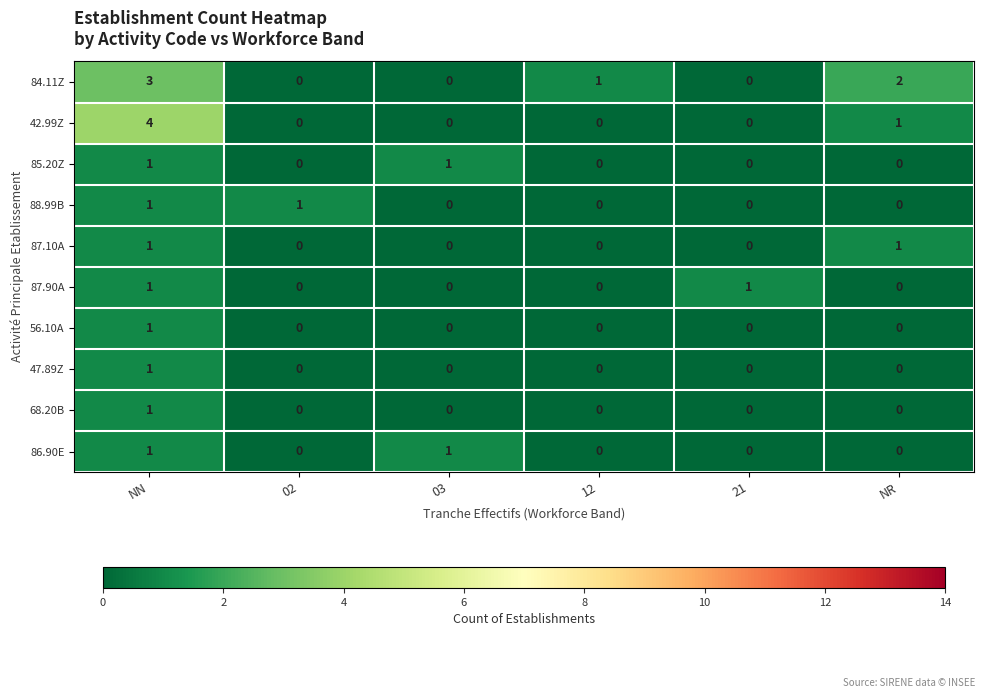

What is the difference between the highest and lowest values at NN?

3